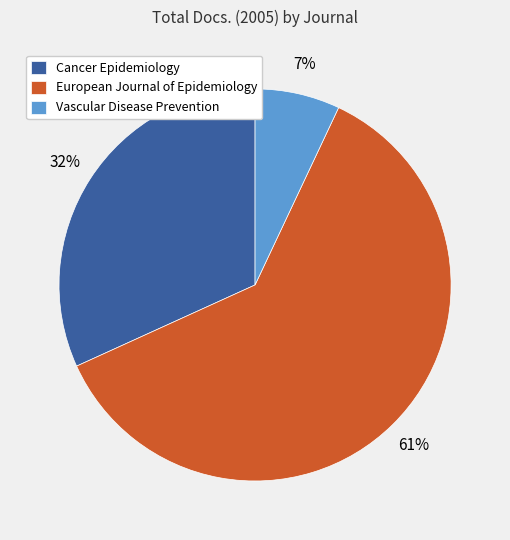

Between European Journal of Epidemiology and Vascular Disease Prevention, which is larger?

European Journal of Epidemiology